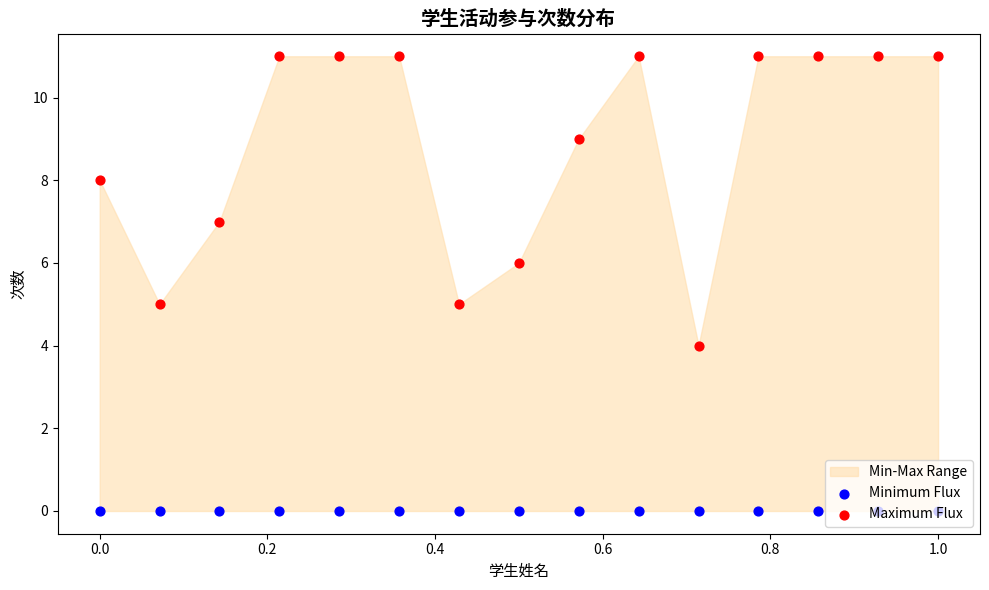

Which series has the largest total across all categories?

Maximum Flux